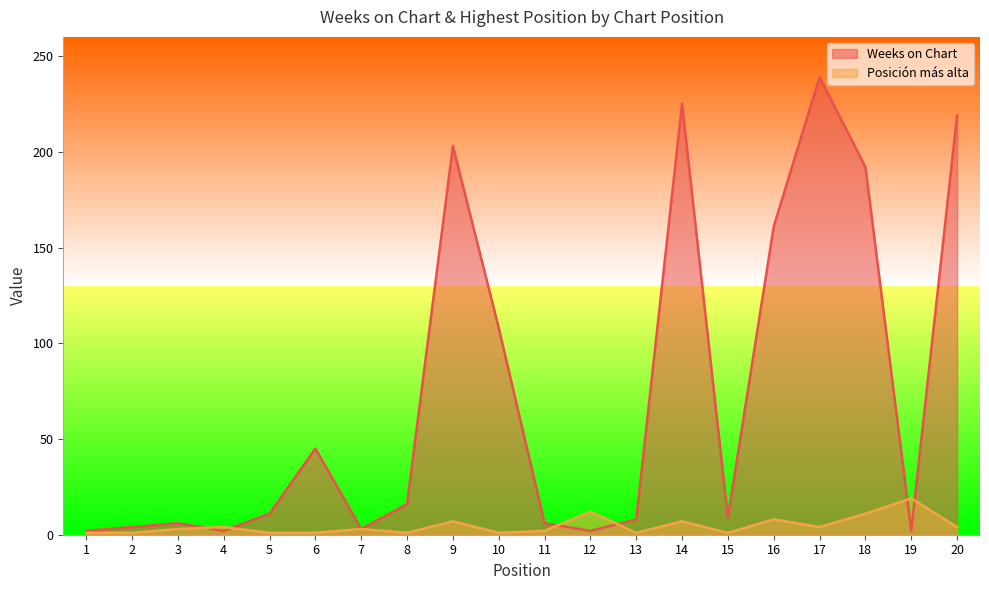

Rank the series by their maximum value, from lowest to highest.

Posición más alta, Weeks on Chart